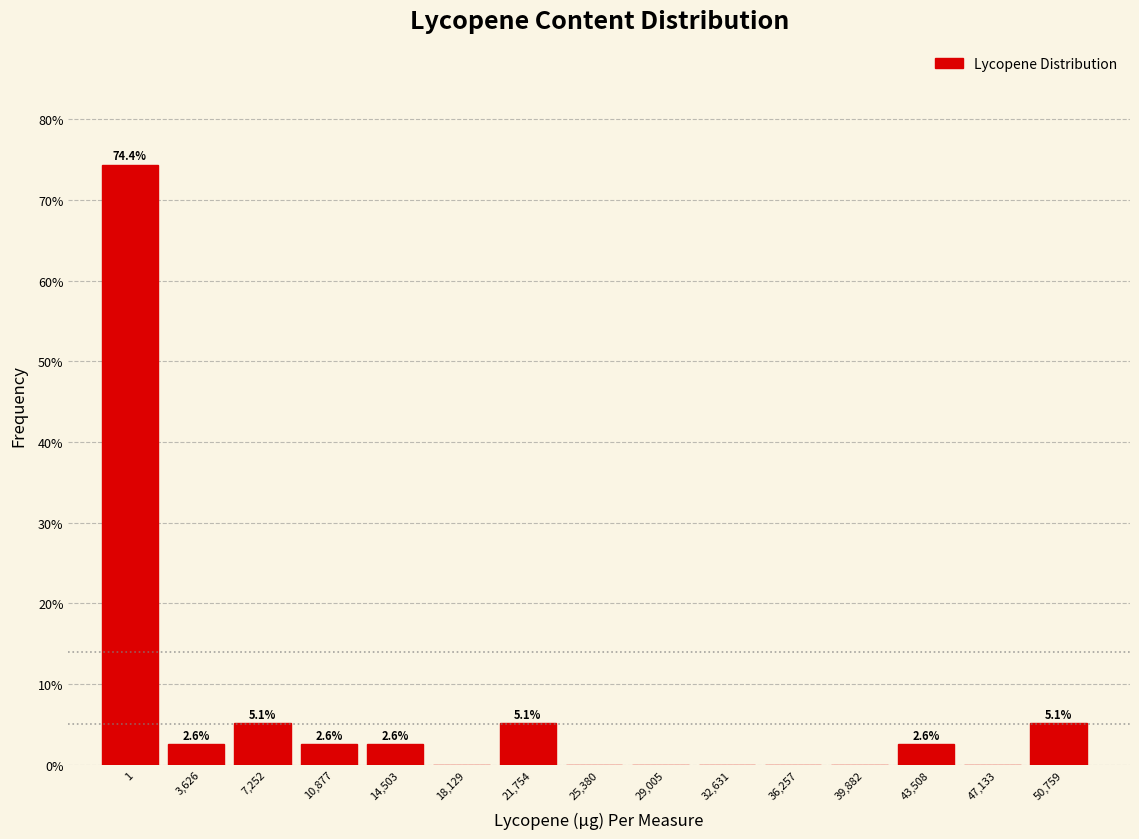

Reading left to right, extract all data points from this chart.

1=74.4	3,626=2.6	7,252=5.1	10,877=2.6	14,503=2.6	18,129=0.0	21,754=5.1	25,380=0.0	29,005=0.0	32,631=0.0	36,257=0.0	39,882=0.0	43,508=2.6	47,133=0.0	50,759=5.1